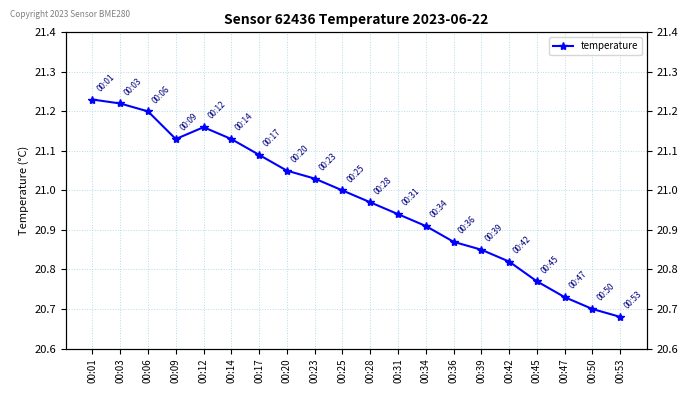

The chart shows a value of 6.2 at 00:09. True or false?

False